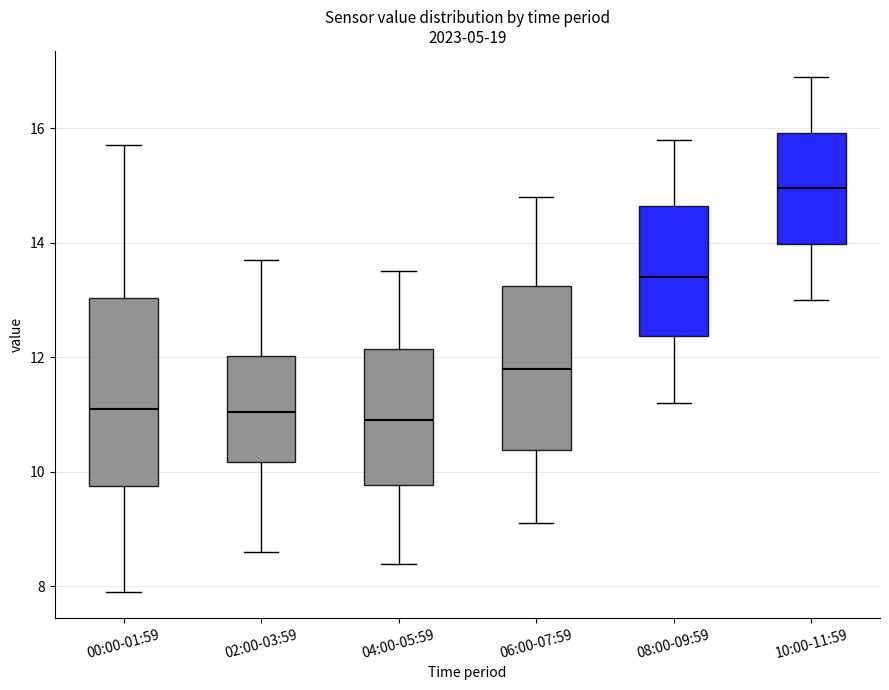

Reading left to right, transcribe this box plot: for each box, give where its median line is, the range the box spans, and where its two whiskers end, as read against the y-axis. The values are not printed on the chart, so give them approximately, as read against the axis.

00:00-01:59: median 11.2, box 9.8 to 13.0, whiskers 8.0 to 15.8
02:00-03:59: median 11.0, box 10.2 to 12.0, whiskers 8.6 to 13.8
04:00-05:59: median 11.0, box 9.8 to 12.2, whiskers 8.4 to 13.6
06:00-07:59: median 11.8, box 10.4 to 13.2, whiskers 9.2 to 14.8
08:00-09:59: median 13.4, box 12.4 to 14.6, whiskers 11.2 to 15.8
10:00-11:59: median 15.0, box 14.0 to 16.0, whiskers 13.0 to 17.0